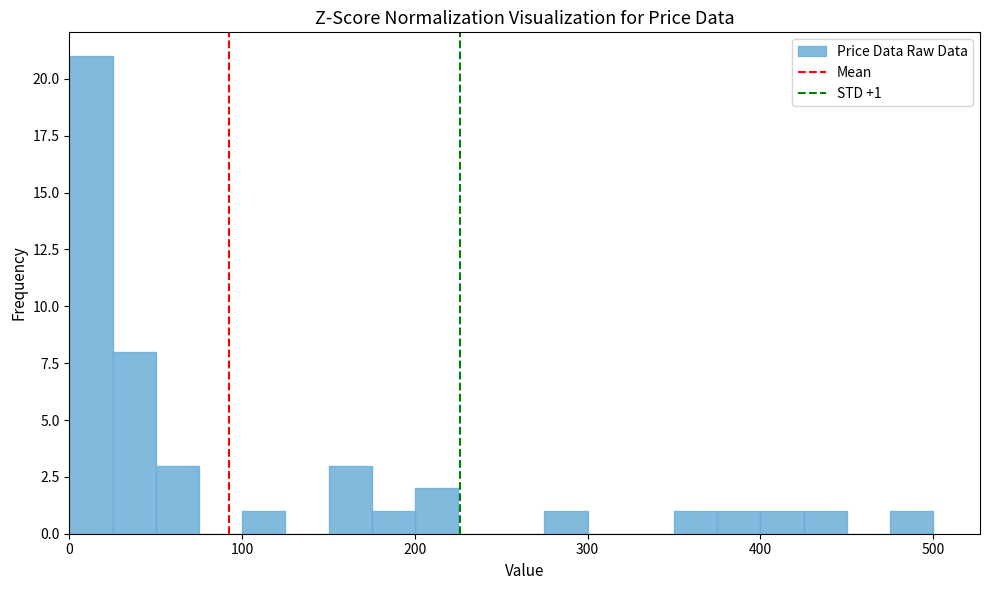

Around what value on the x-axis is the tallest bar? Give the approximate position of its centre, as read against the axis.

10